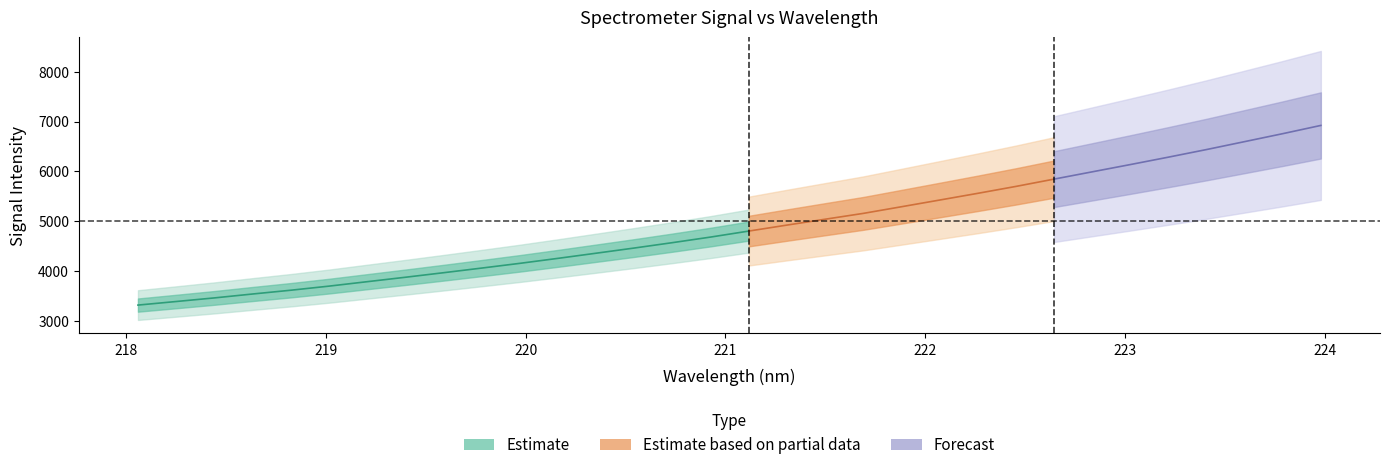

True or false: y and x intersect in this chart.

False